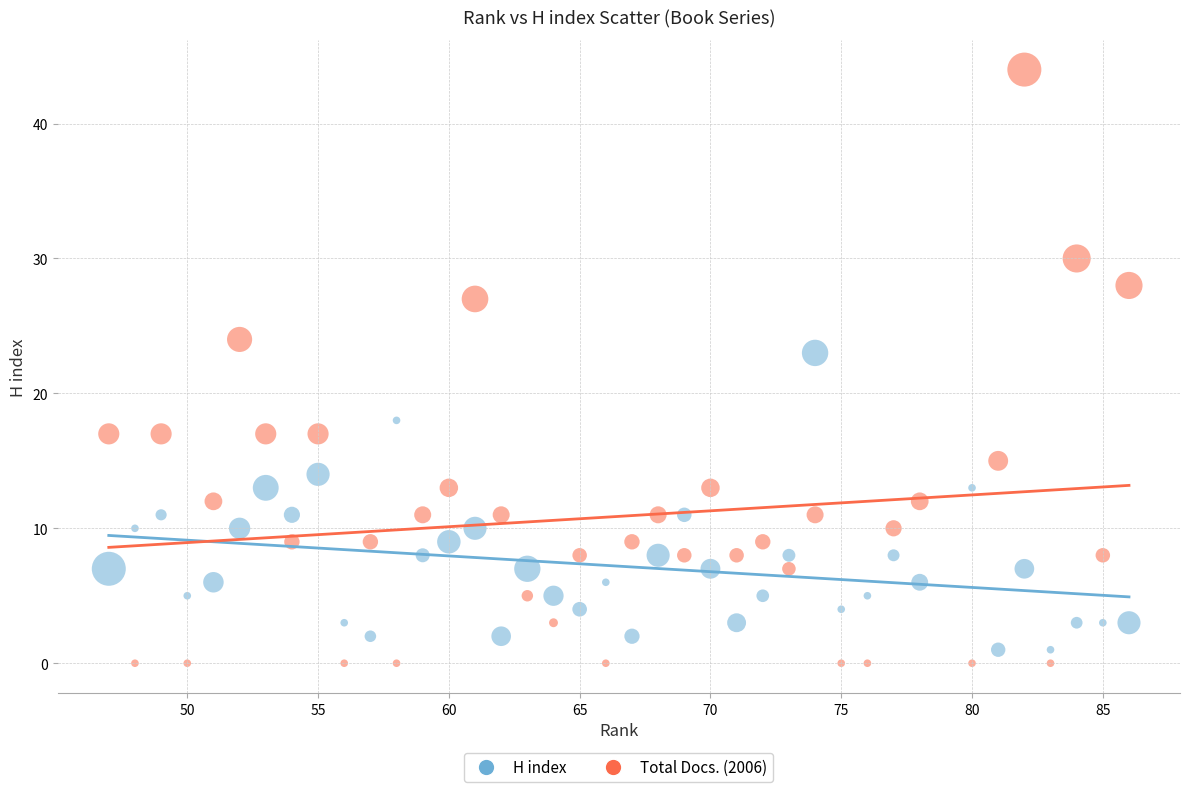

Across all data points, what is the range of Y values (max minus min)?

44